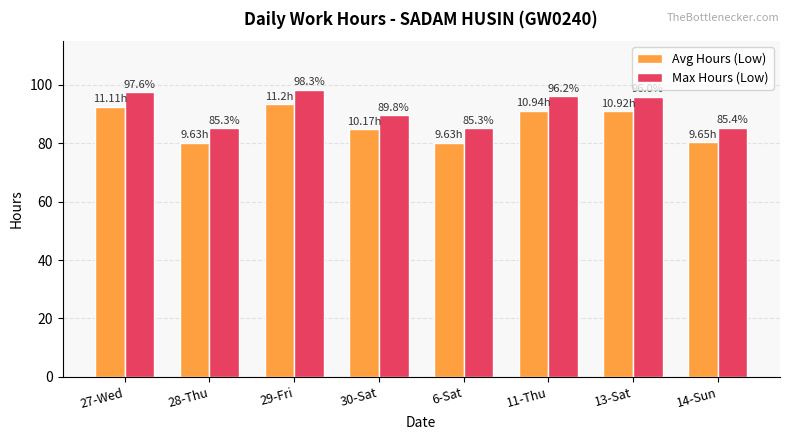

What value does the Avg Hours (Low) series have at 28-Thu?

80.3